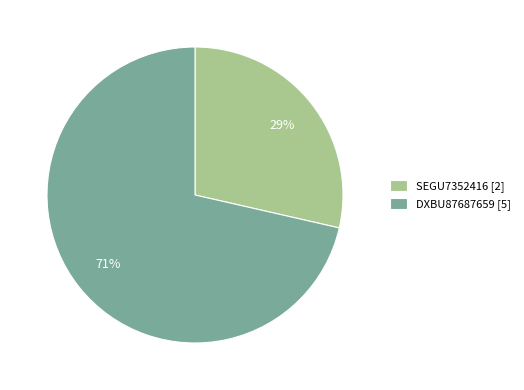

Rank the categories by value from lowest to highest.

SEGU7352416, DXBU87687659